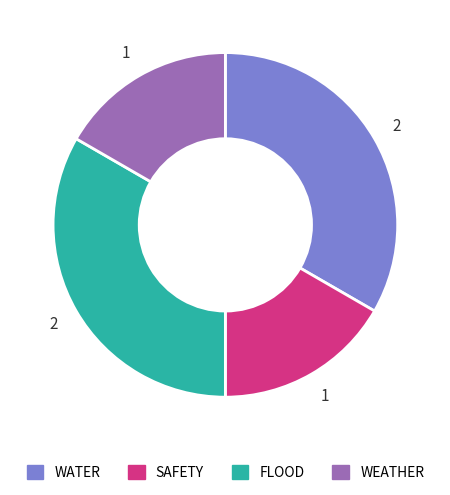

Does any single category account for the majority?

No